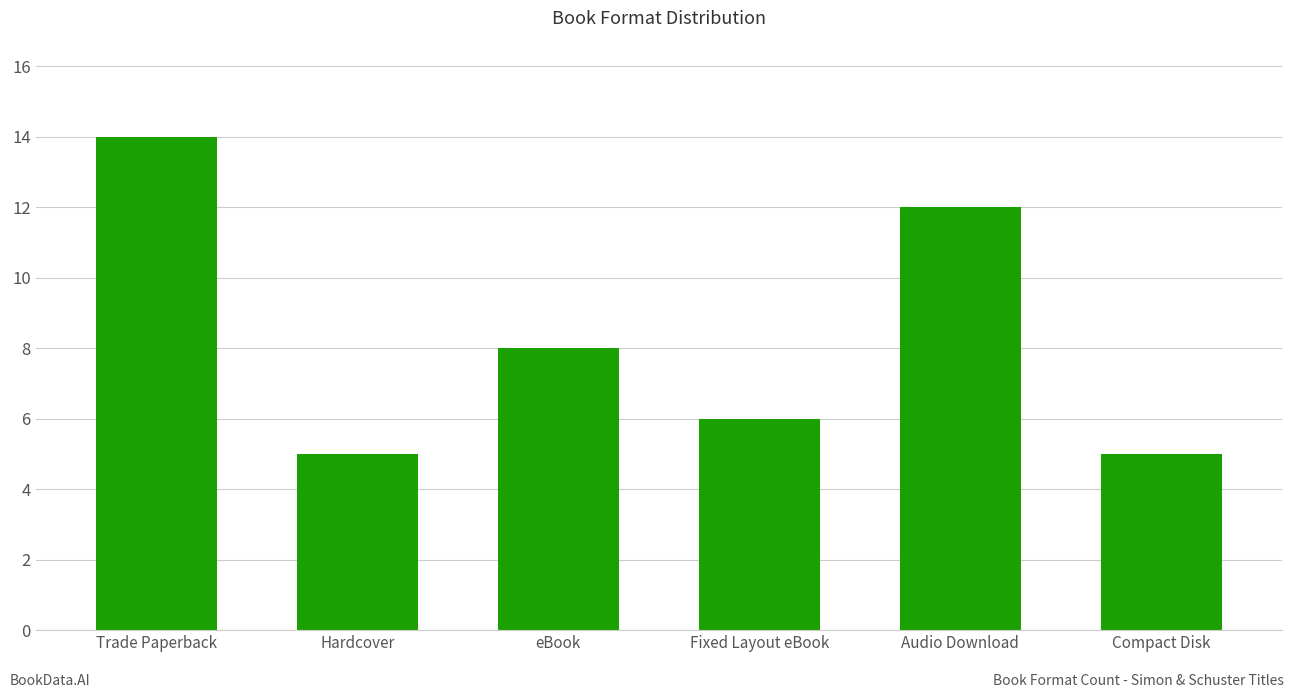

The chart shows a value of 8 at eBook. True or false?

True